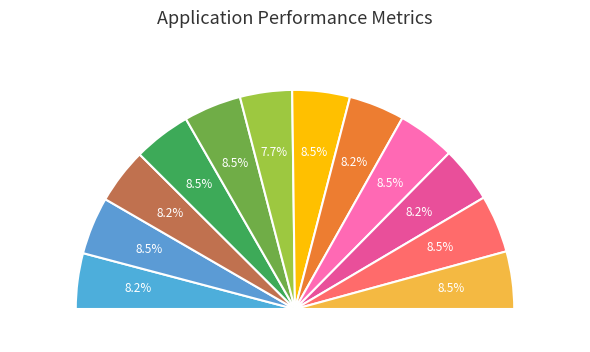

What is the ratio of the value at 6 to the value at 5?

1.0